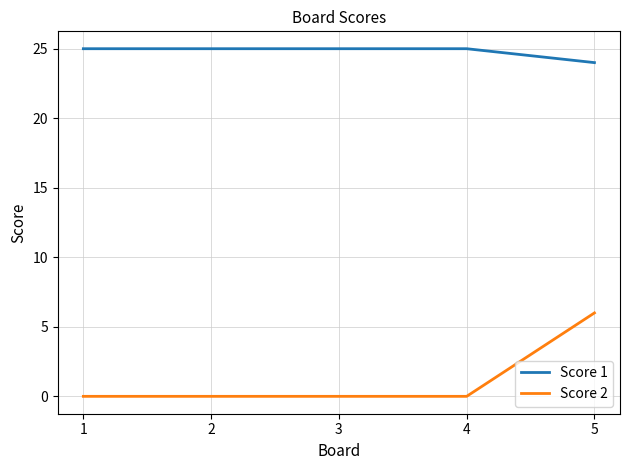

At which label is Score 1 closest to 24?

5